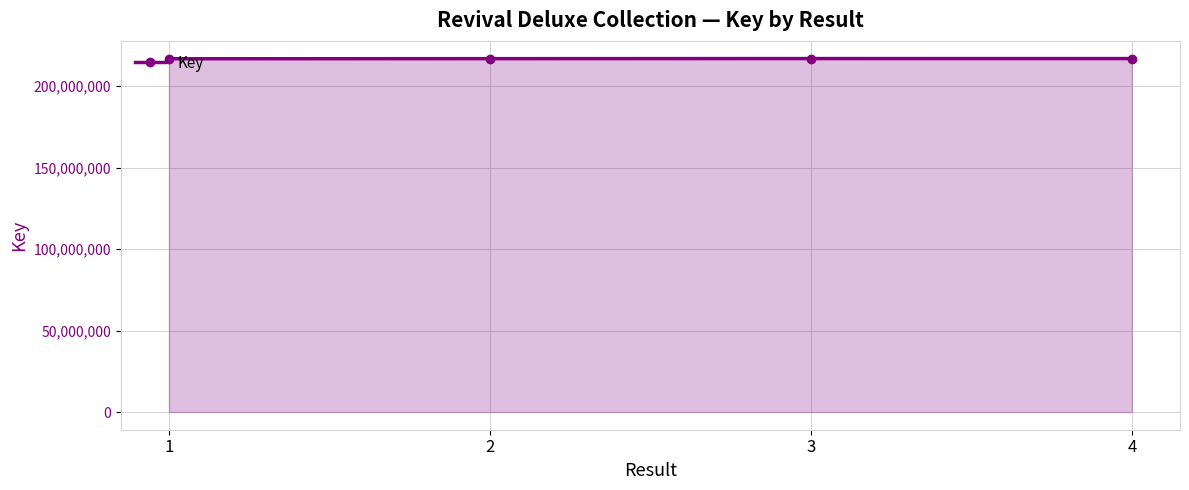

The chart shows a value of 216775132 at 1. True or false?

True